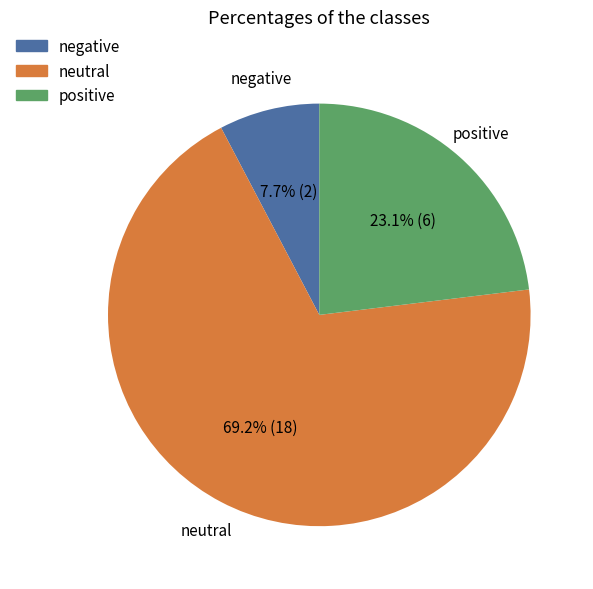

Is there a majority slice in this chart?

Yes